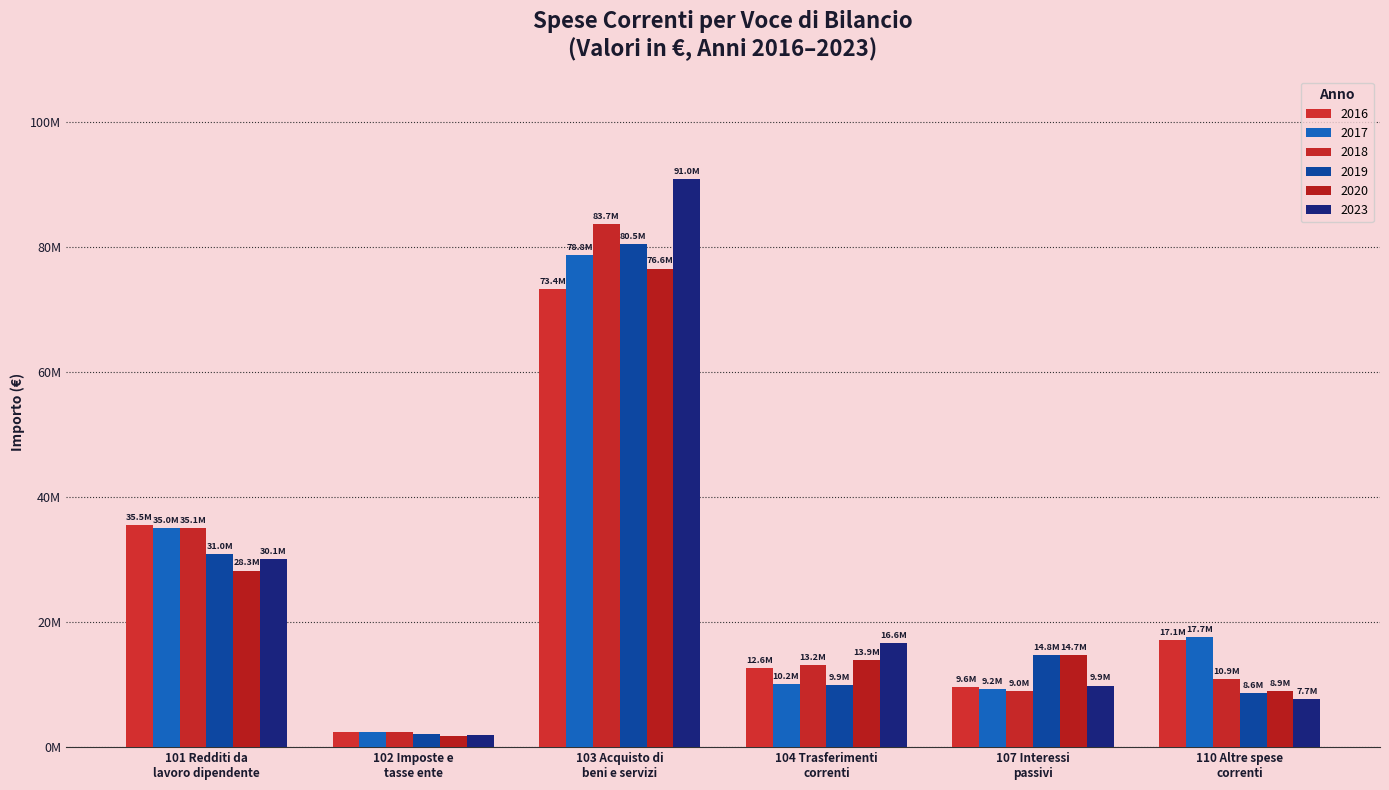

What are all the series names shown in the legend?

2016, 2017, 2018, 2019, 2020, 2023